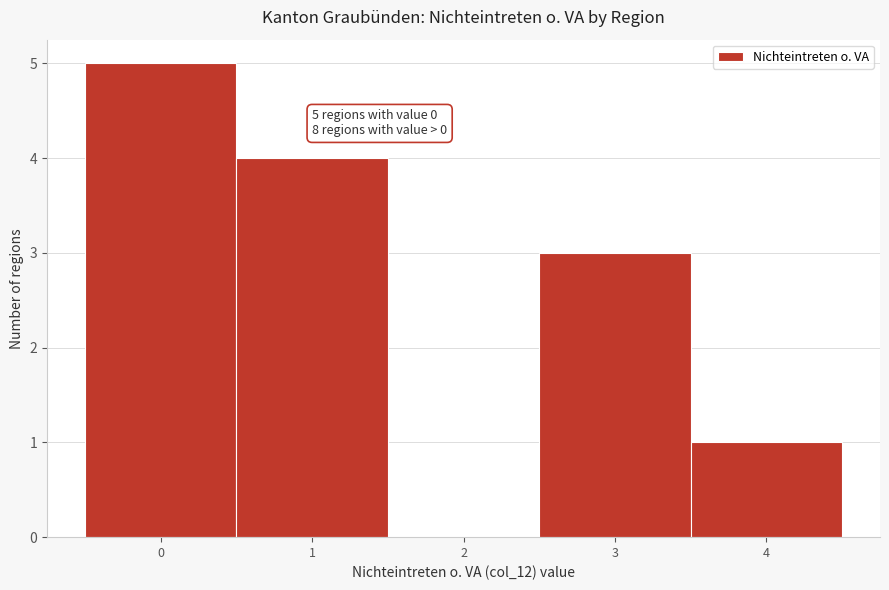

Over which range of the x-axis is the bar tallest?

-0.5 to 0.5